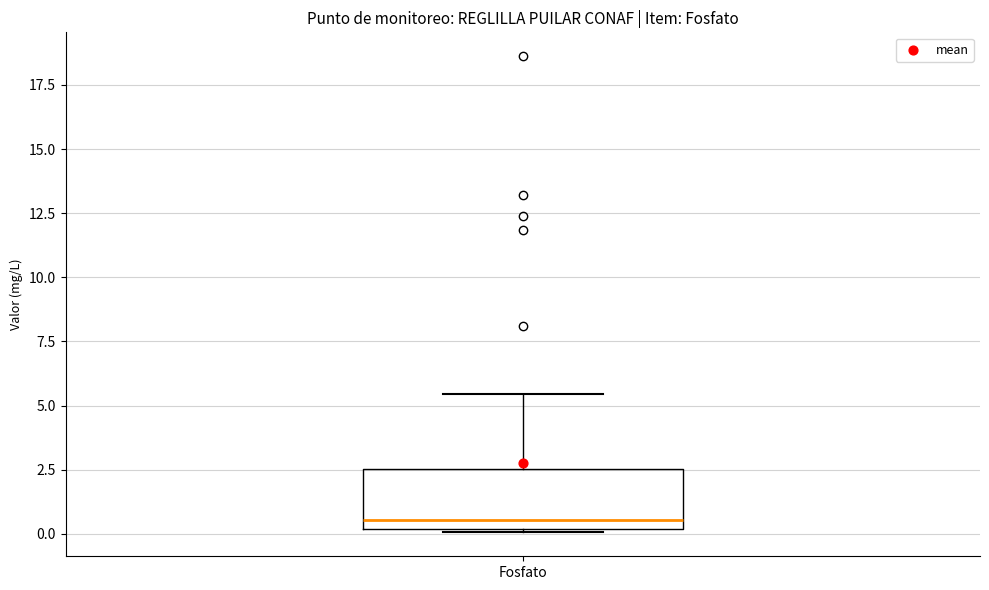

Read this box plot against the y-axis: the position of the median line, the range covered by the box, and the ends of both whiskers. The values are not printed on the chart, so give them approximately, as read against the axis.

median 0.5, box 0.0 to 2.5, whiskers 0.0 to 5.5